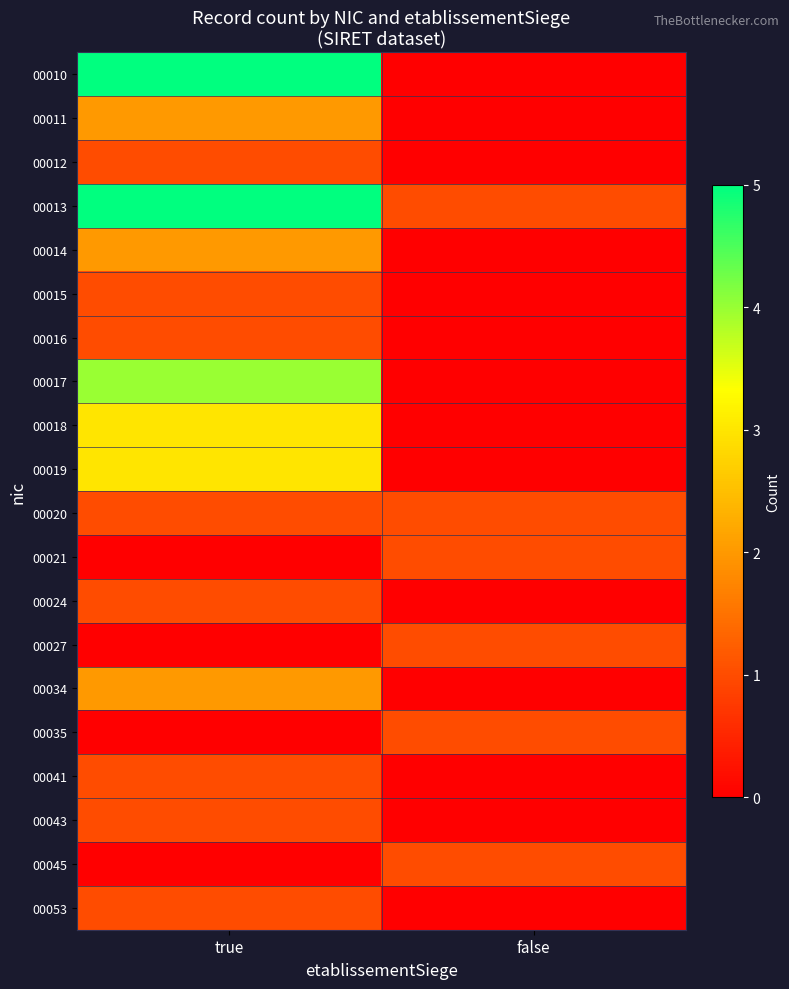

Which series has the largest range (max minus min)?

row_0